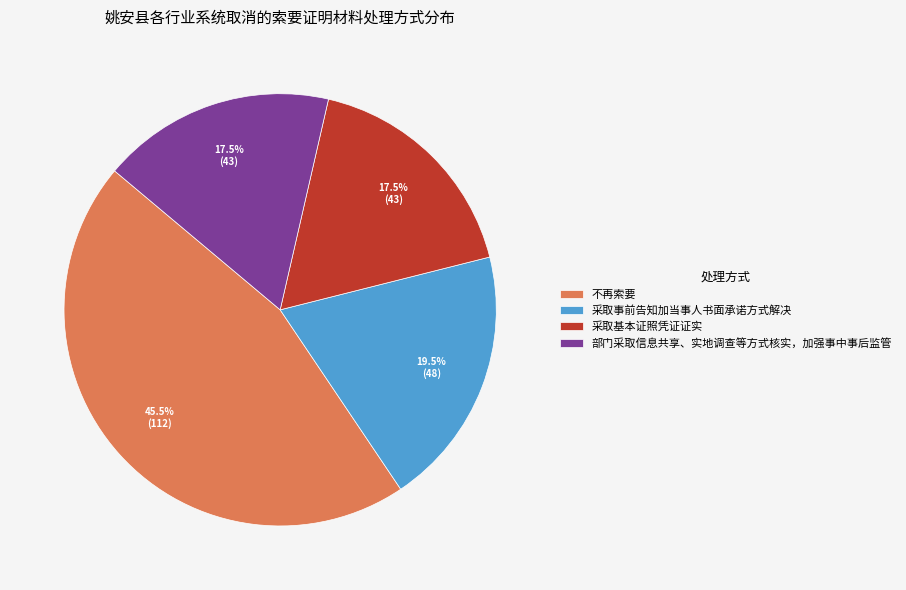

Count the number of slices in the pie.

4